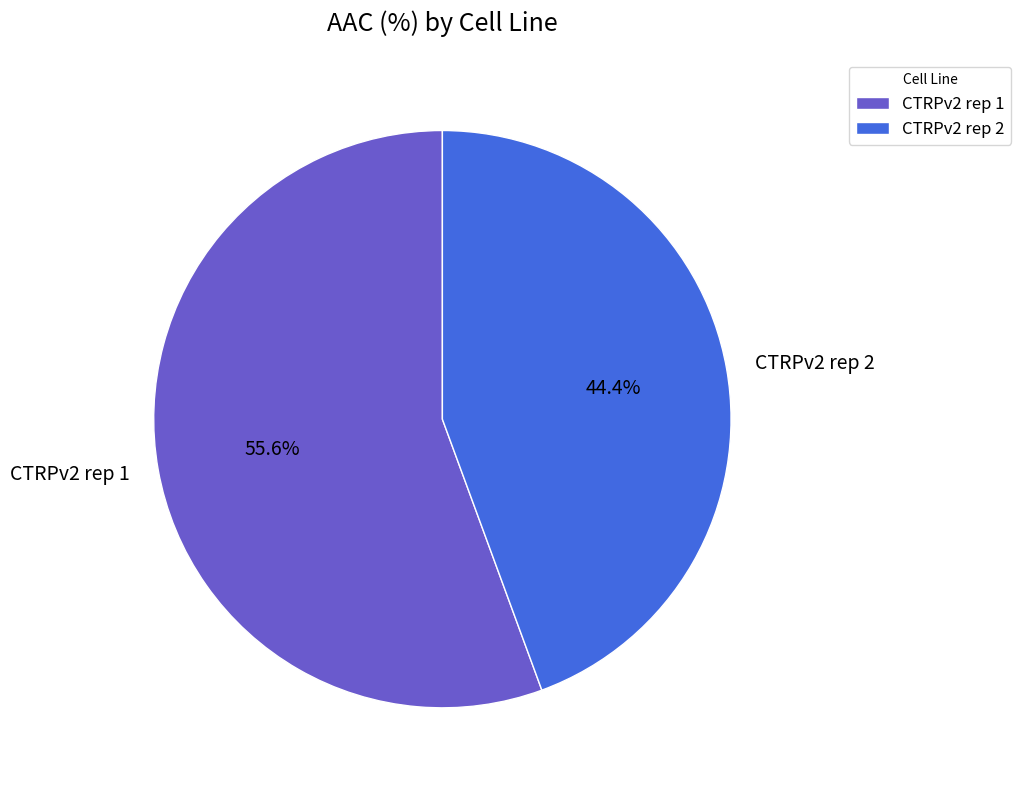

True or false: CTRPv2 rep 2 accounts for 44% of the total.

True